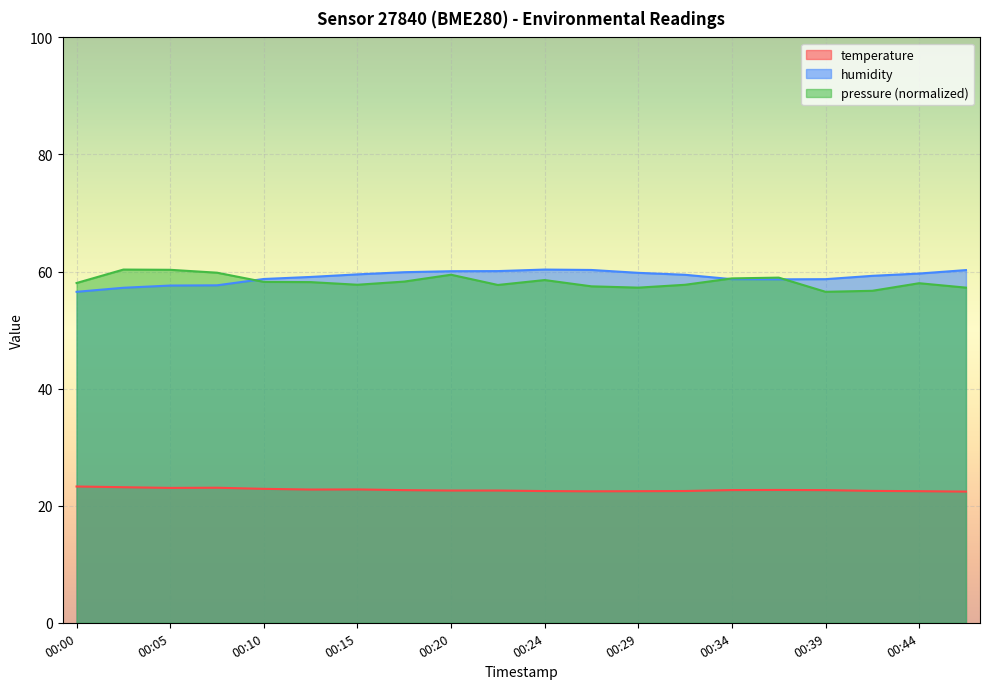

Reading right to left, what are all the values shown in this chart?

temperature: 22.4	22.5	22.5	22.7	22.7	22.7	22.5	22.5	22.5	22.5	22.6	22.6	22.7	22.8	22.8	22.9	23.1	23.0	23.2	23.3
humidity: 60.2	59.7	59.3	58.7	58.7	58.7	59.5	59.8	60.3	60.3	60.1	60.1	59.9	59.5	59.1	58.7	57.6	57.6	57.2	56.5
pressure: 57.3	58.0	56.7	56.5	59.0	58.8	57.7	57.3	57.5	58.5	57.7	59.5	58.3	57.7	58.2	58.2	59.8	60.3	60.3	58.0